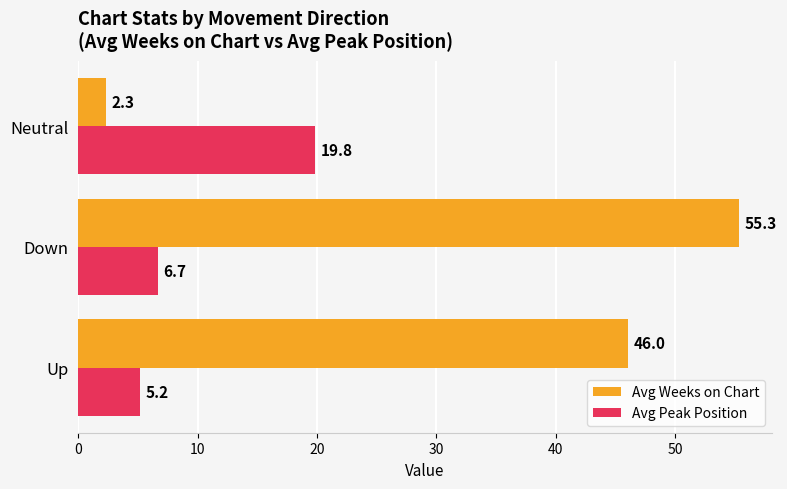

Is it true that Avg Weeks on Chart equals 93.9 at Down?

False